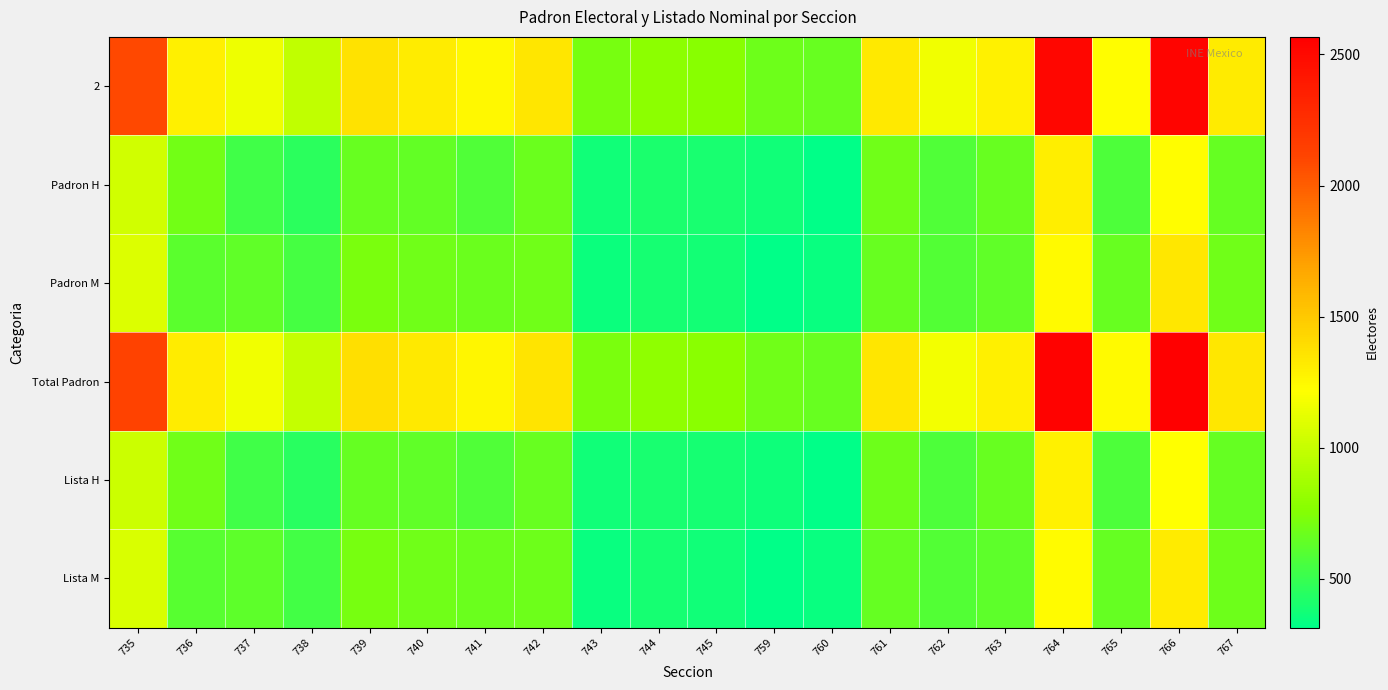

Rank the series at 762 from highest to lowest value.

Total Padron, 2, Padron M, Lista M, Padron H, Lista H